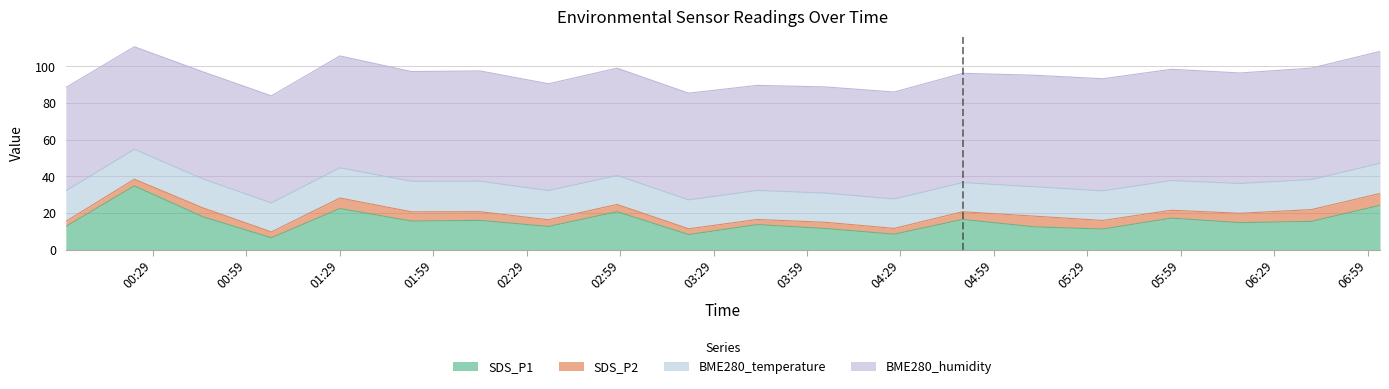

Reading right to left, extract all data points from this chart.

SDS_P1: 24.1	15.4	14.7	17.2	11.2	12.4	16.4	8.4	11.5	13.6	8.2	20.7	12.6	15.9	15.6	22.4	6.4	17.9	34.8	12.6
SDS_P2: 6.5	6.4	5.1	4.3	4.7	5.8	4.2	3.1	3.4	2.8	3.2	4.0	3.7	4.8	5.0	5.8	3.2	4.9	3.6	2.8
BME280_temperature: 16.5	16.4	16.3	16.2	16.1	16.0	15.9	16.1	15.9	15.9	15.8	15.8	15.9	16.6	16.7	16.5	15.8	15.8	16.3	16.7
BME280_humidity: 61.1	60.8	60.3	60.7	61.2	60.9	59.6	58.4	58.0	57.3	58.2	58.5	58.3	60.2	59.9	61.0	58.4	58.4	55.9	56.4